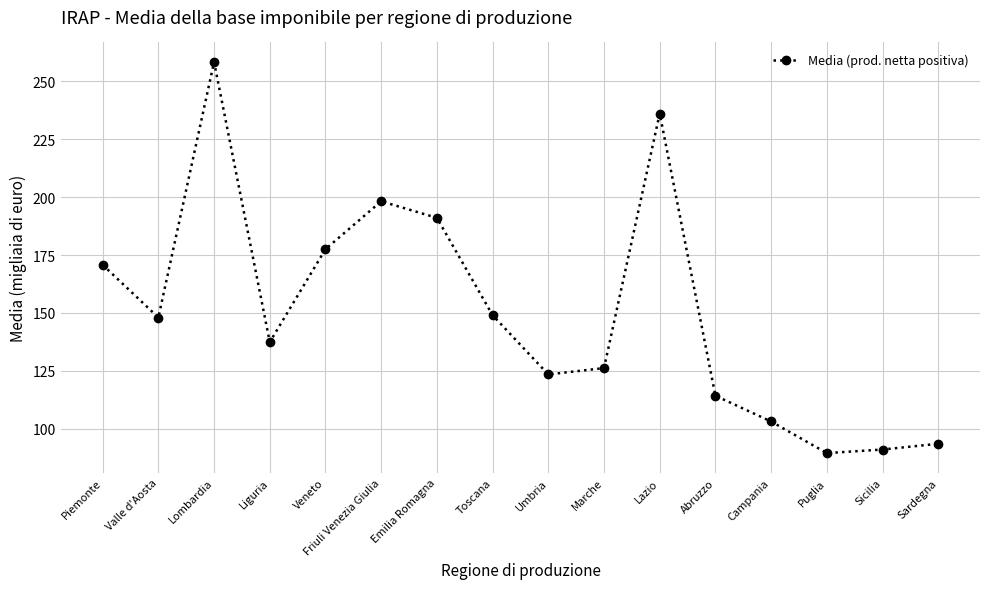

What is the value of the 4th point from the left?

137.4